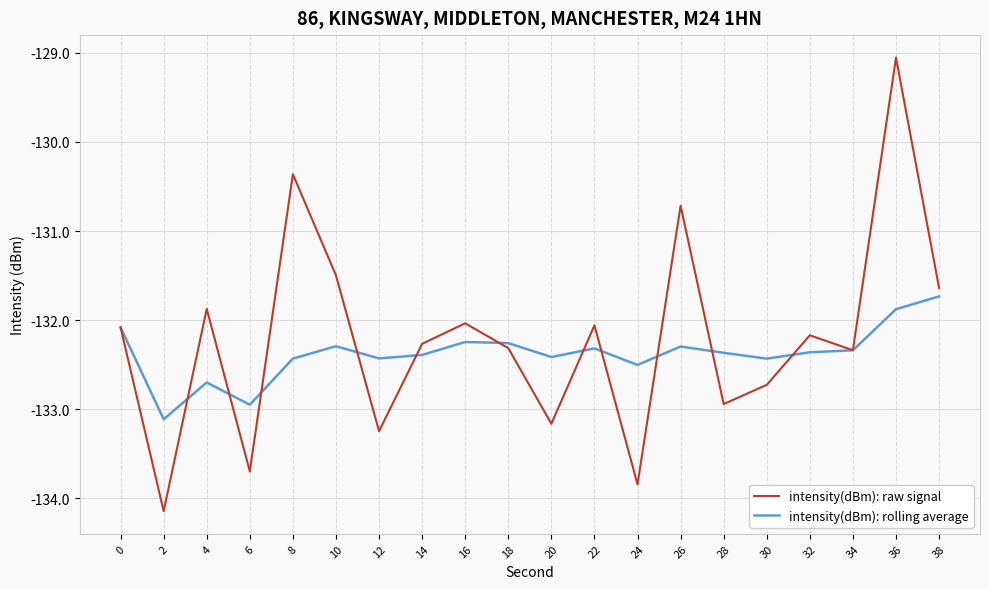

What is the maximum value shown in the chart?

-129.1